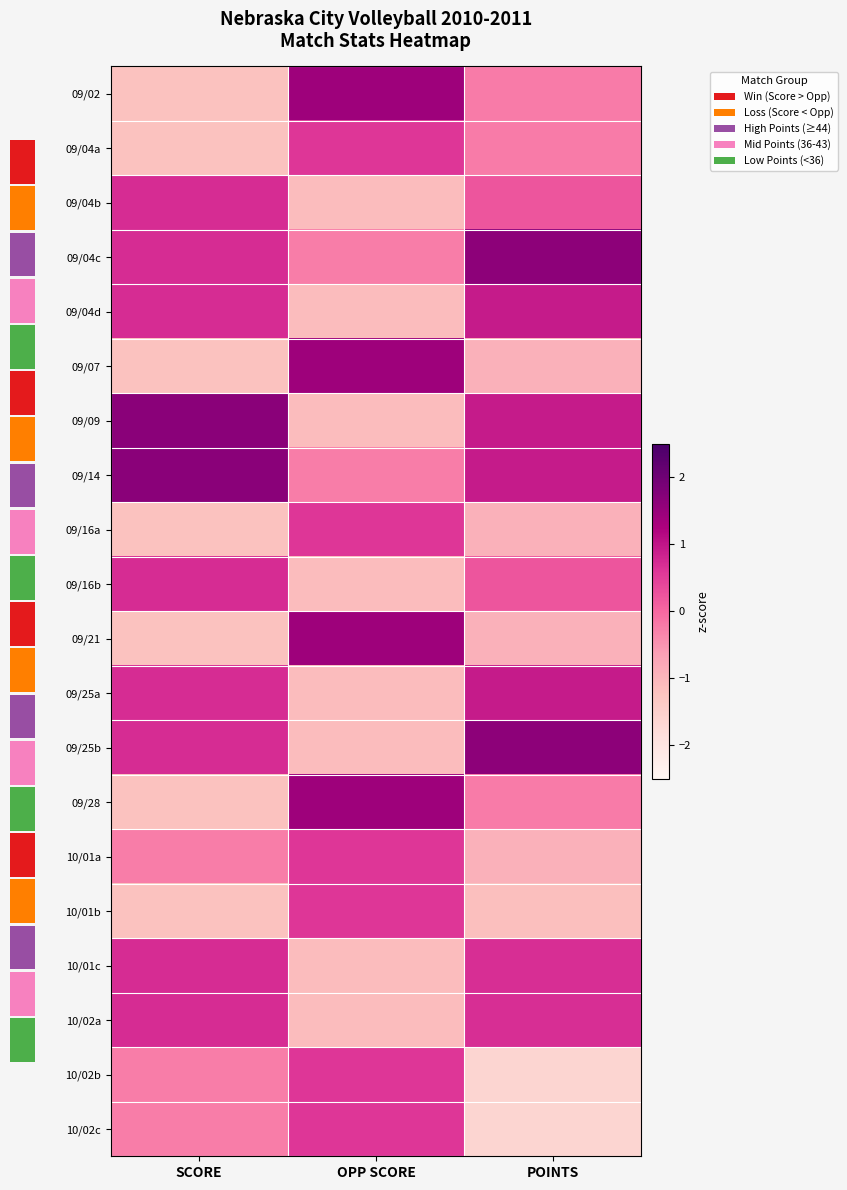

Is it true that 10/02a equals 0.7 at POINTS?

True